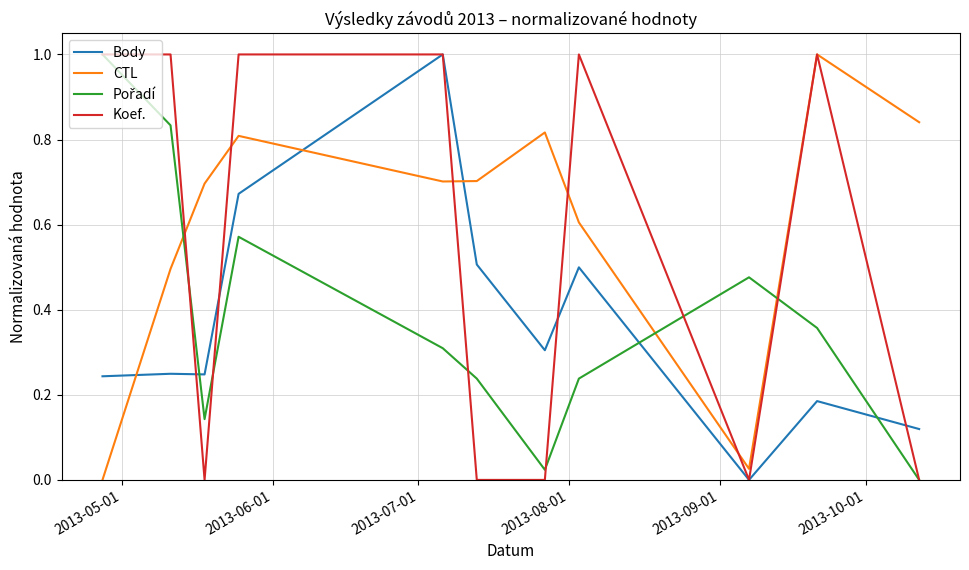

What is the greatest value displayed?

1.0